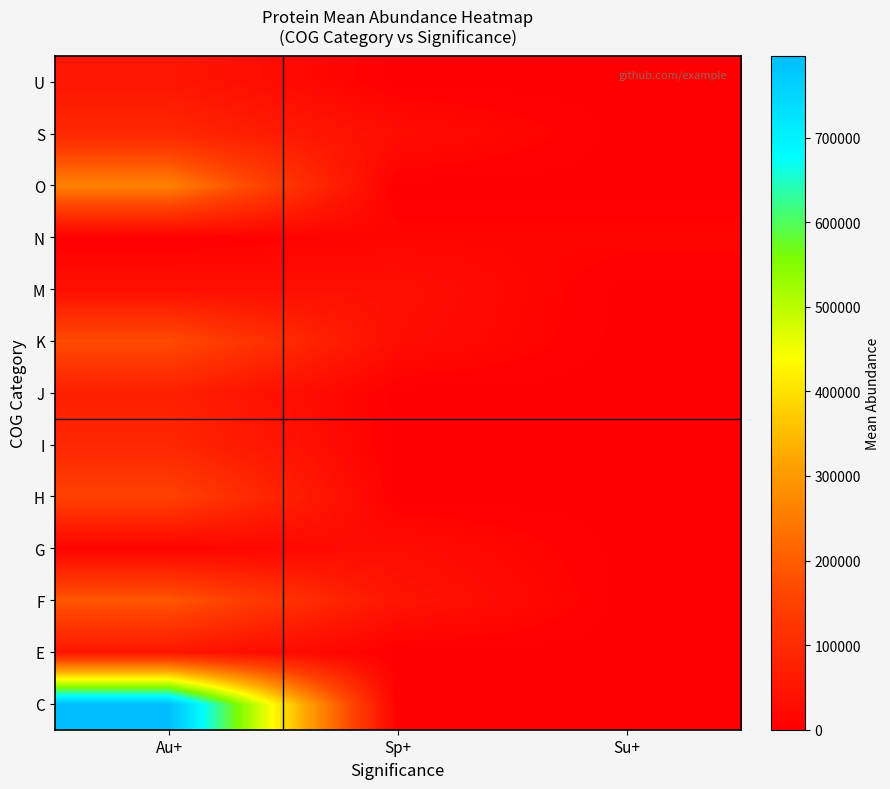

At which category is the sum across all series the highest?

Au+